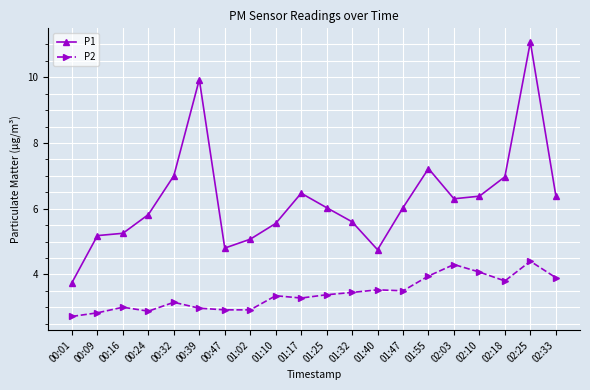

What is the lowest value of the P1 series?

3.8